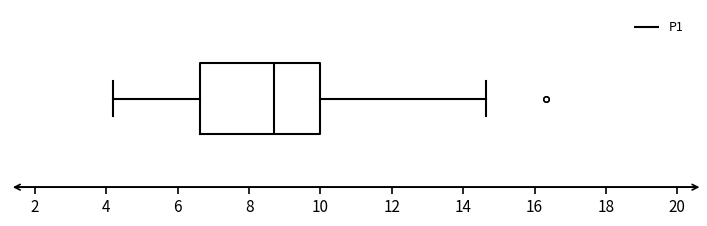

Read this box plot against the x-axis: the position of the median line, the range covered by the box, and the ends of both whiskers. The values are not printed on the chart, so give them approximately, as read against the axis.

median 8.8, box 6.6 to 10.0, whiskers 4.2 to 14.6